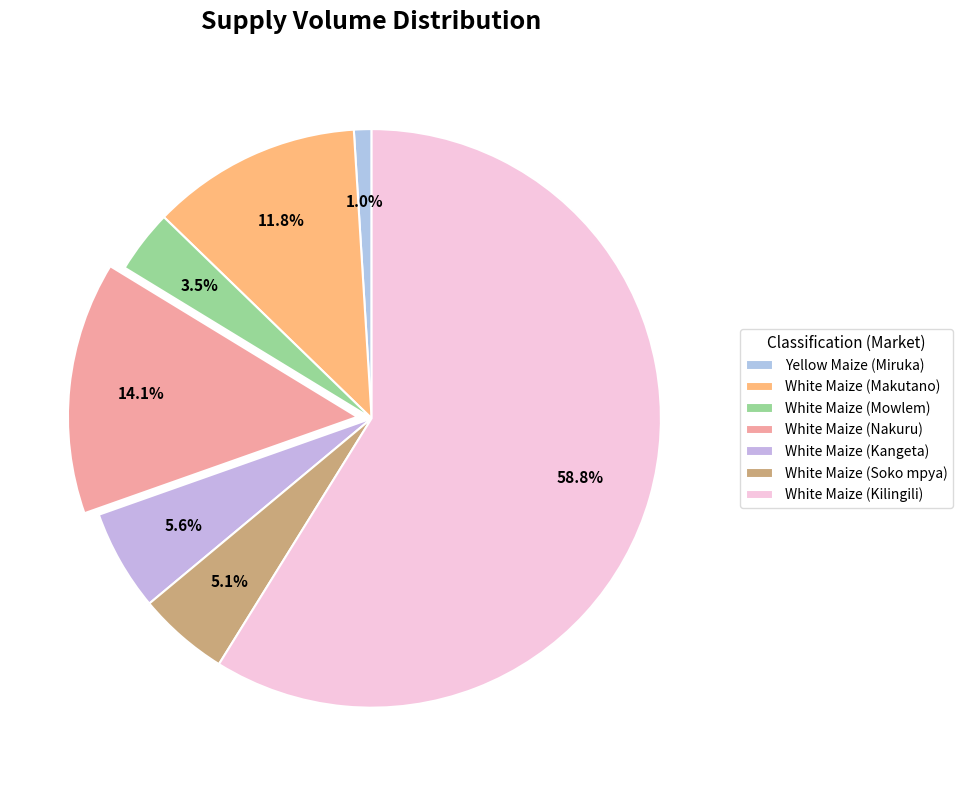

Is it true that White Maize (Kilingili) is 52% of the pie?

False